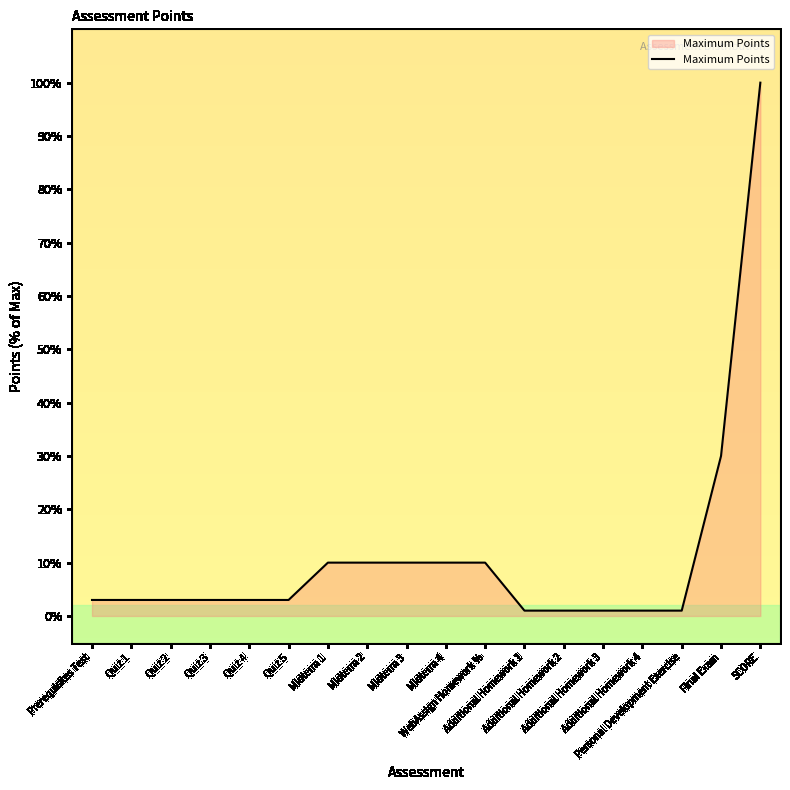

Does the chart have visible grid lines?

No